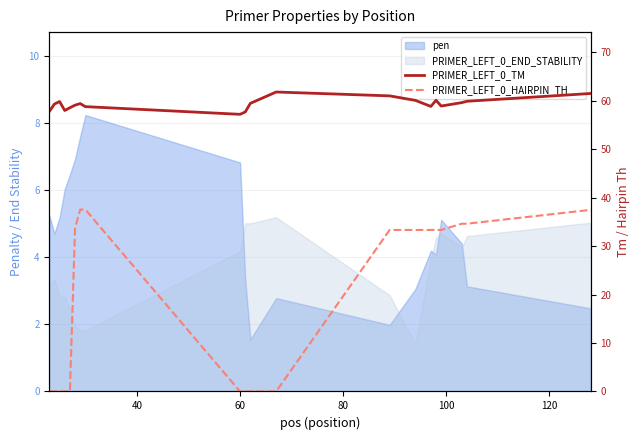

Is it true that PRIMER_LEFT_0_HAIRPIN_TH equals 19.8 at 80?

False